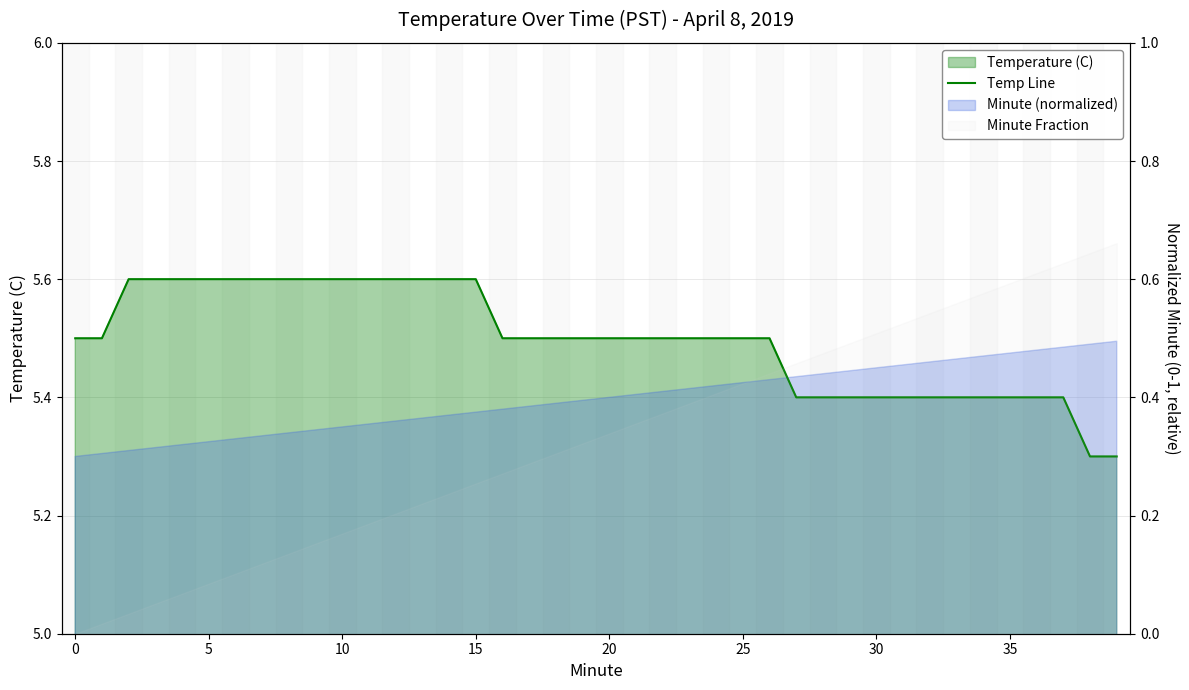

Which has a higher value, 25 or 19?

25